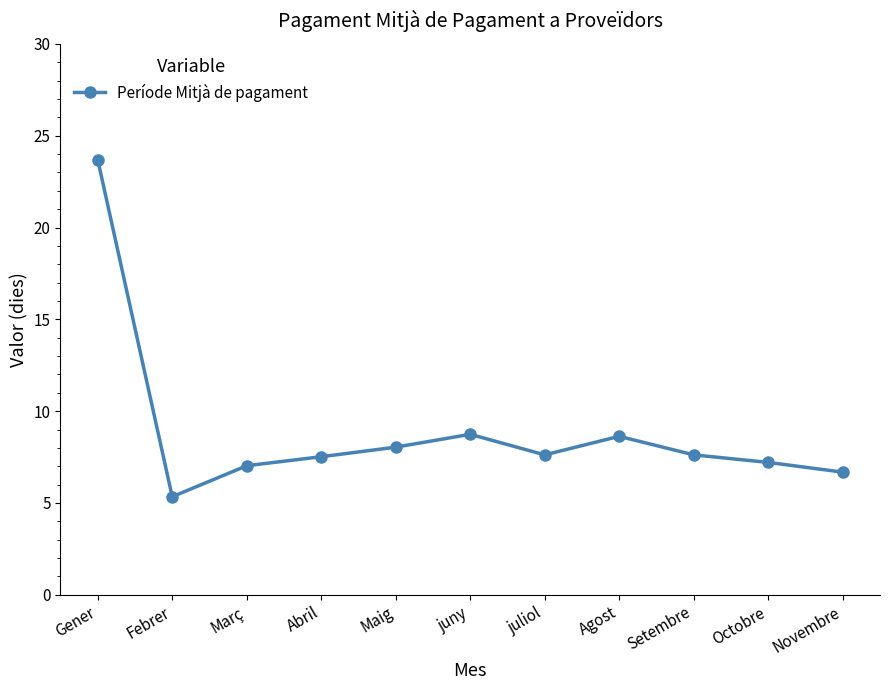

Is it true that the value at juny is 4.5?

False